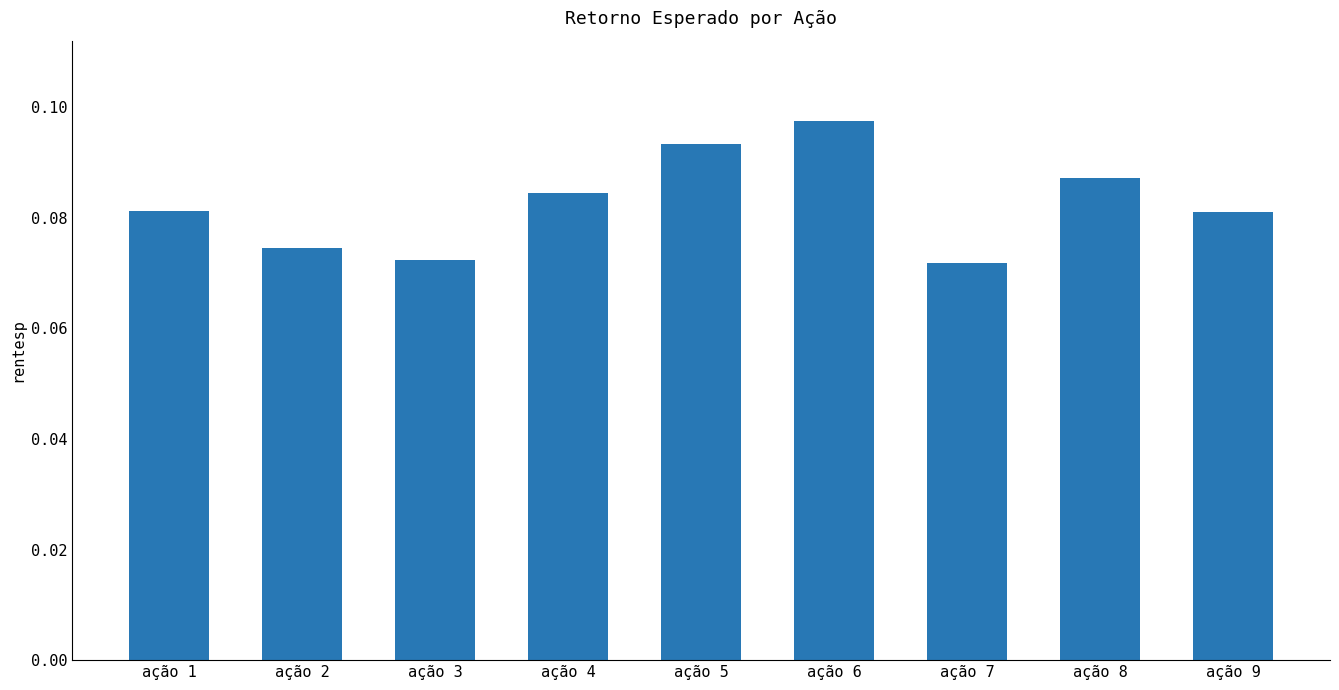

How many values are between 0 and 1?

9